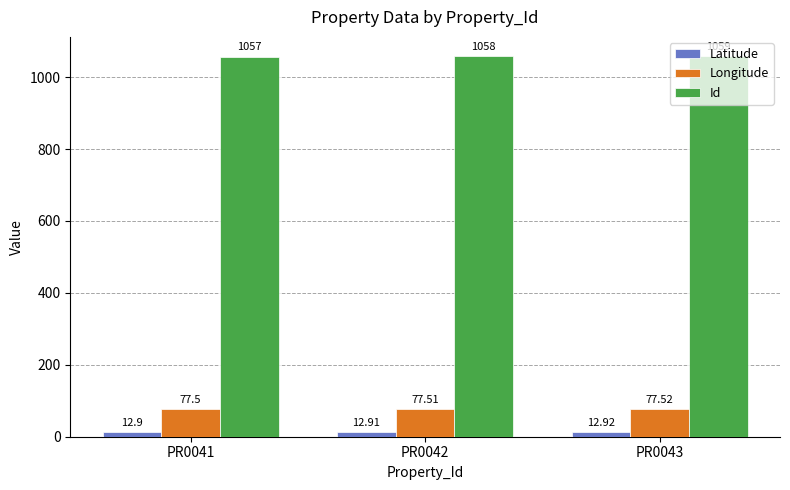

What is the difference between the highest and lowest values at PR0041?

1044.1